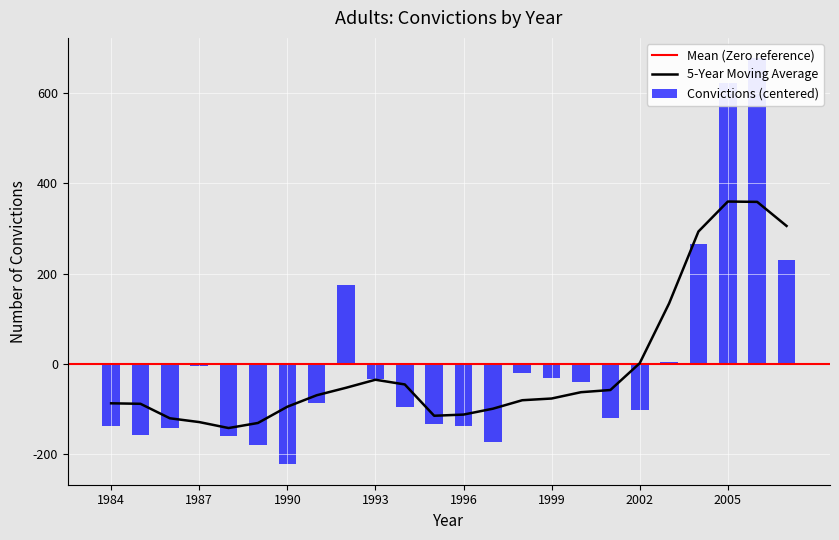

What is the lowest value of the 5-Year Moving Average series?

-141.9